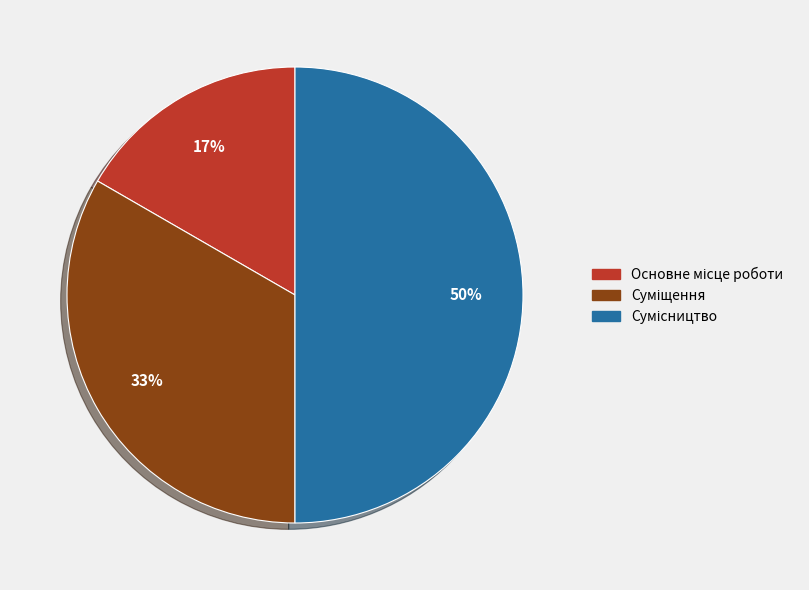

To the nearest percent, what is the difference between the largest and smallest slice percentages?

33%